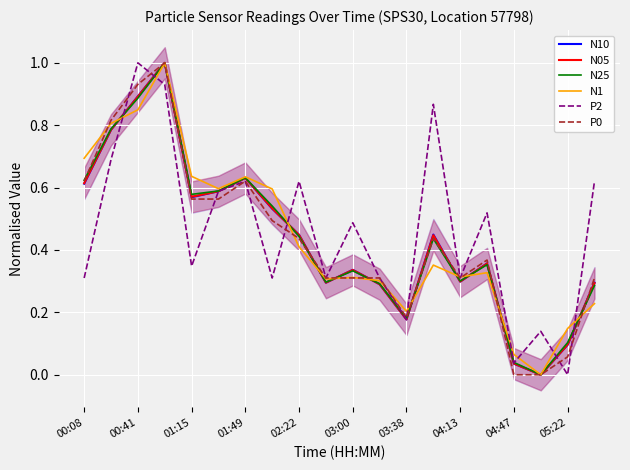

In N05, how many points are lower than both neighbors (excluding endpoints)?

5